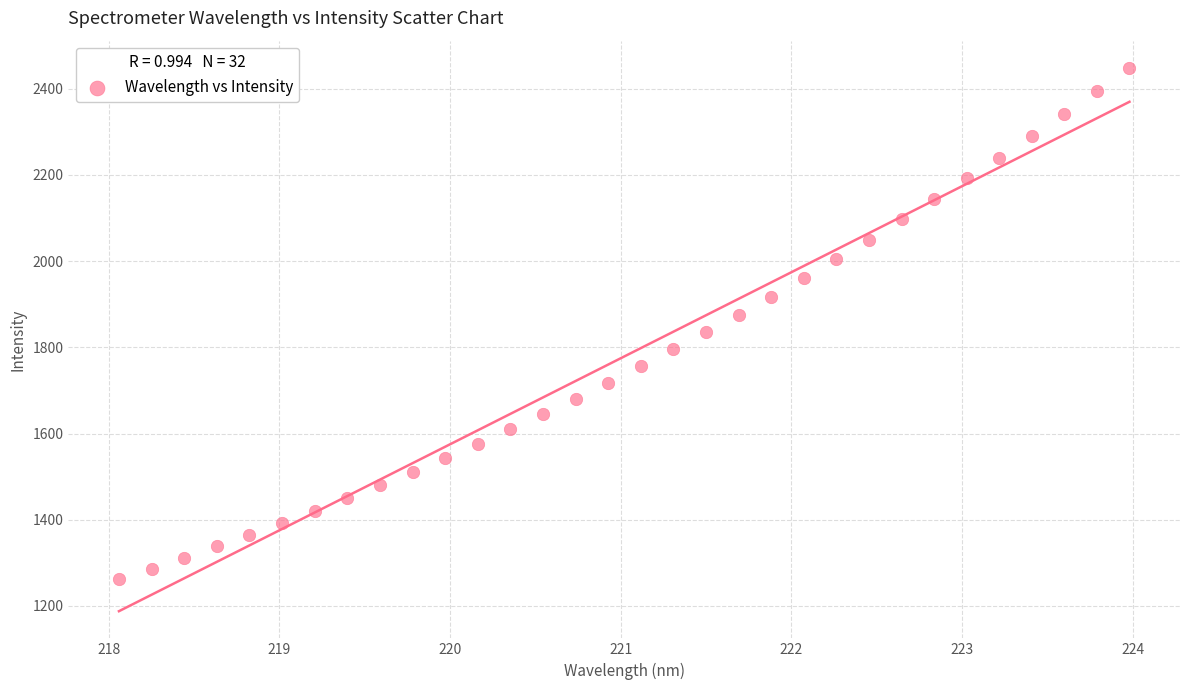

What is the range of Y values (max minus min)?

1185.1